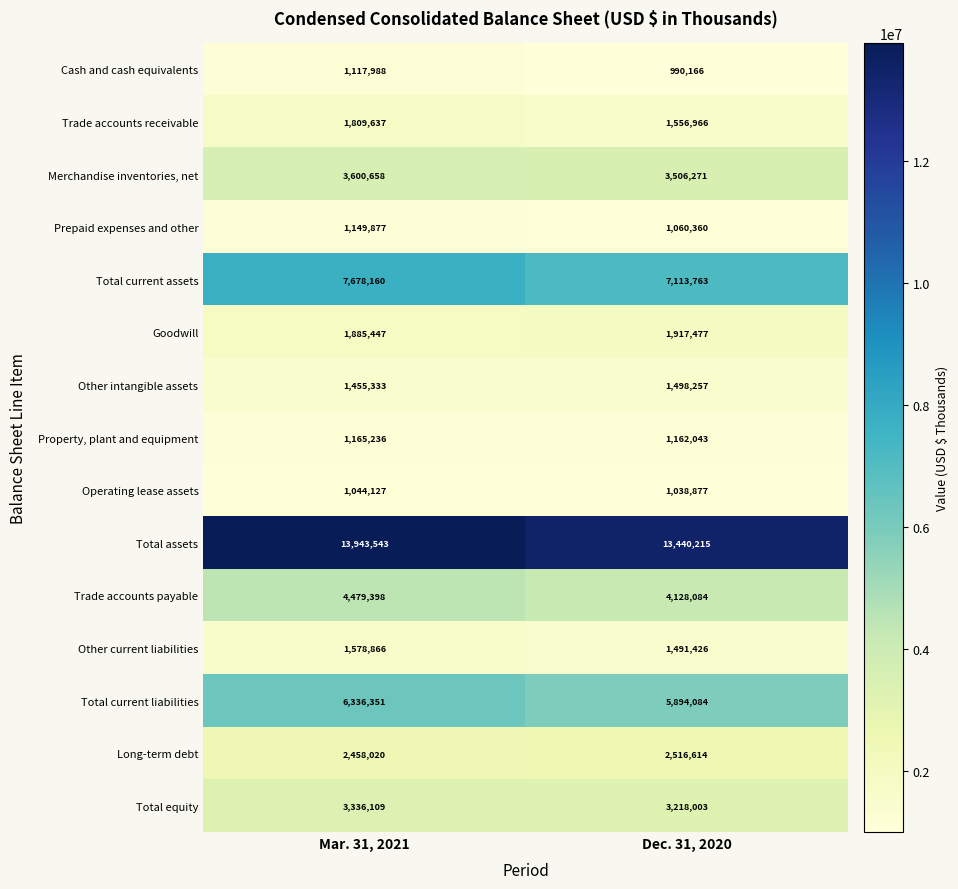

Reading left to right, what are all the values shown in this chart?

Cash and cash equivalents: 1117988	990166
Trade accounts receivable: 1809637	1556966
Merchandise inventories, net: 3600658	3506271
Prepaid expenses and other: 1149877	1060360
Total current assets: 7678160	7113763
Goodwill: 1885447	1917477
Other intangible assets: 1455333	1498257
Property, plant and equipment: 1165236	1162043
Operating lease assets: 1044127	1038877
Total assets: 13943543	13440215
Trade accounts payable: 4479398	4128084
Other current liabilities: 1578866	1491426
Total current liabilities: 6336351	5894084
Long-term debt: 2458020	2516614
Total equity: 3336109	3218003